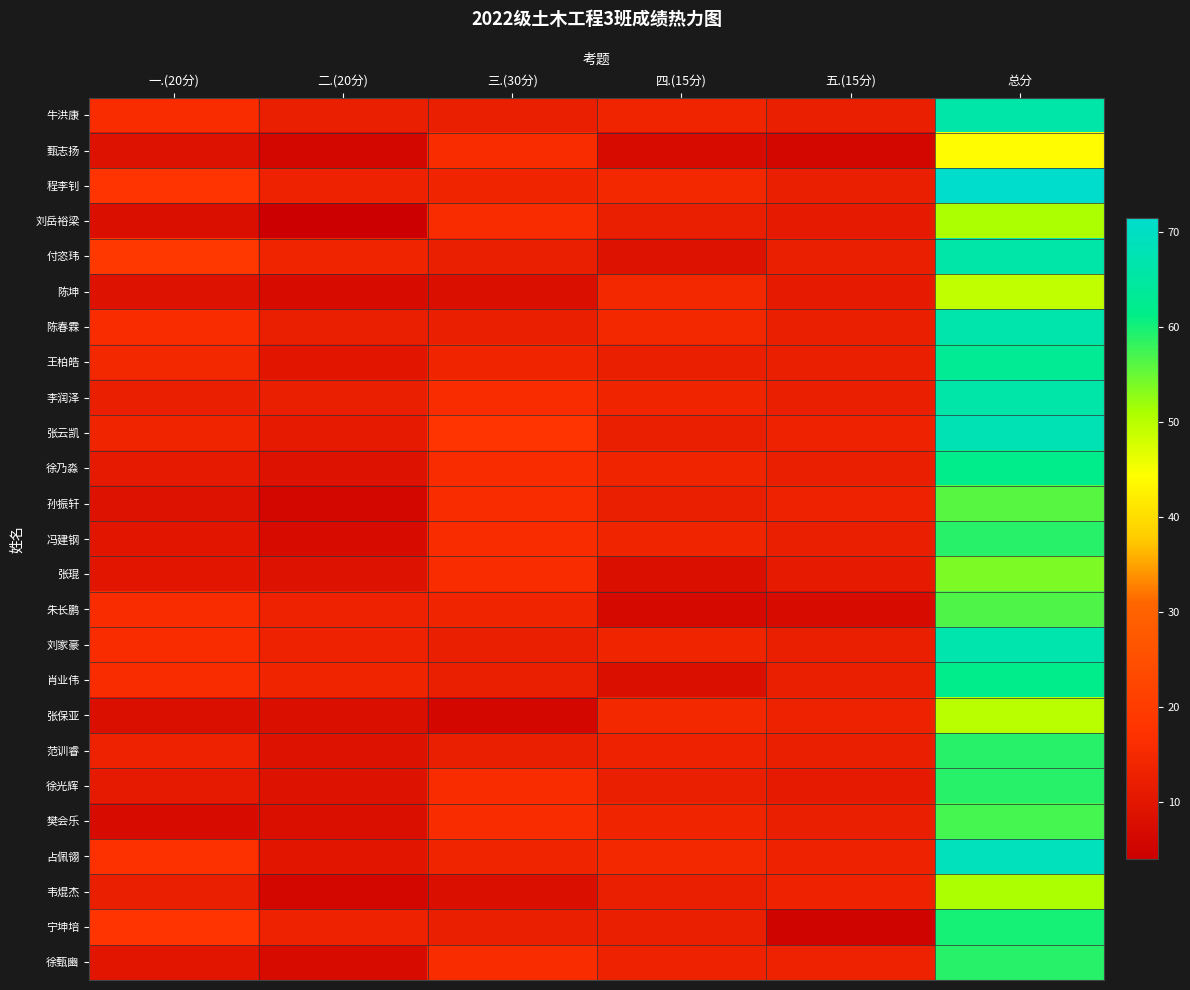

At how many categories does at least one series exceed 46?

1